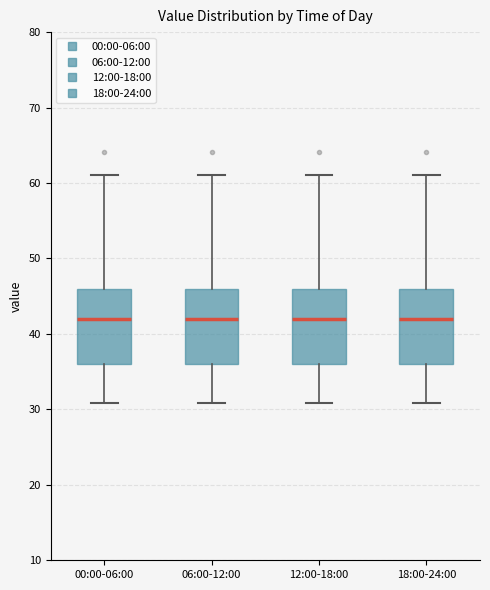

Reading left to right, read every box against the y-axis: the position of its median line, the range the box covers, and the ends of its whiskers. The values are not printed on the chart, so give them approximately, as read against the axis.

00:00-06:00: median 42, box 36 to 46, whiskers 31 to 61
06:00-12:00: median 42, box 36 to 46, whiskers 31 to 61
12:00-18:00: median 42, box 36 to 46, whiskers 31 to 61
18:00-24:00: median 42, box 36 to 46, whiskers 31 to 61